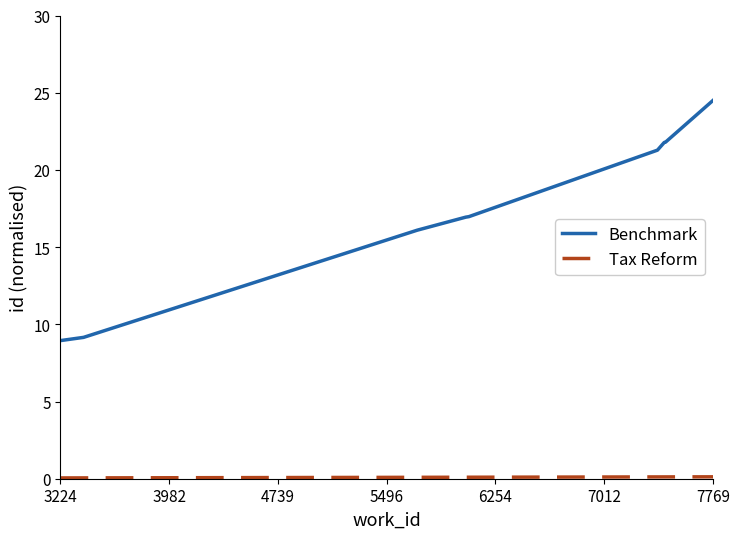

Which series has the largest total across all categories?

Benchmark